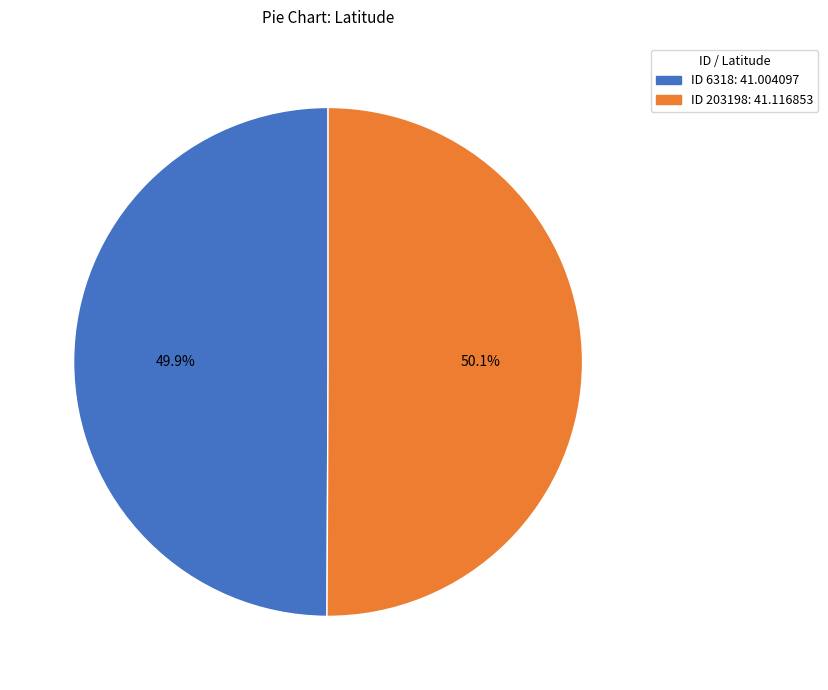

Is there any slice that represents more than half of the pie?

Yes